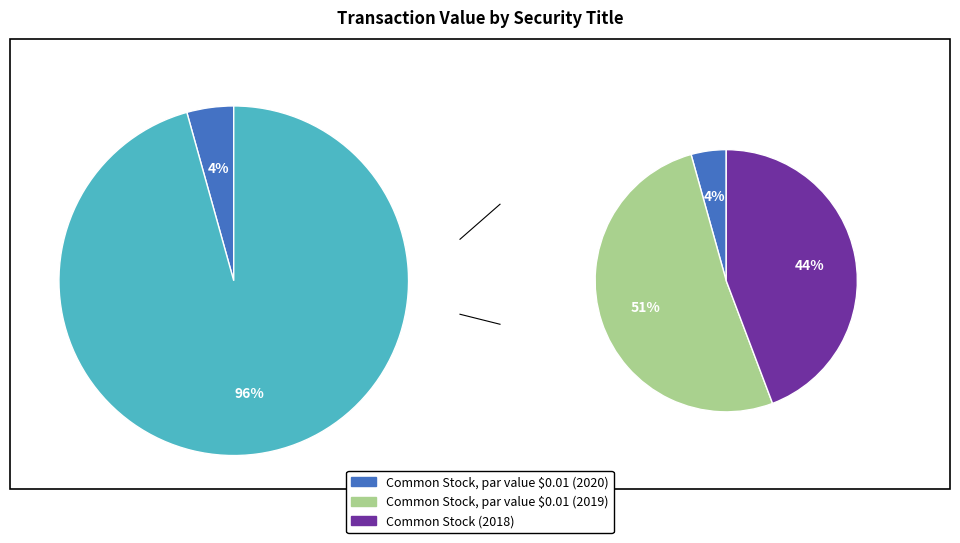

To the nearest percent, what portion does Common Stock (2018) represent?

44%